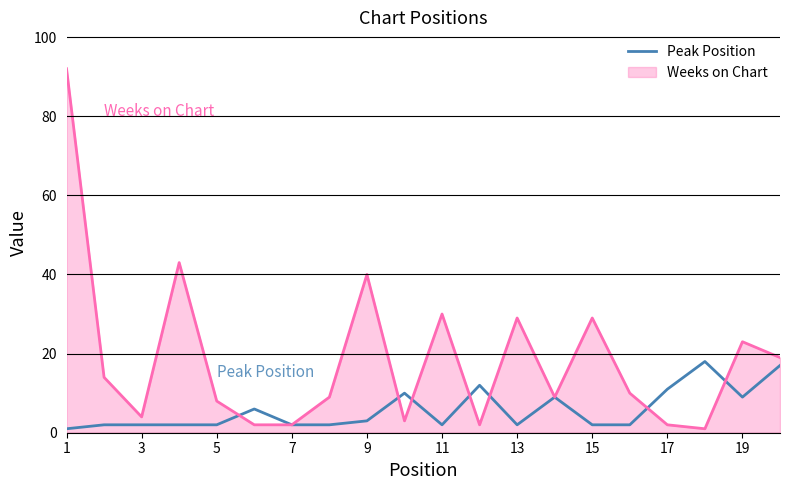

List the series in order of their peak value, highest first.

Weeks on Chart, Peak Position